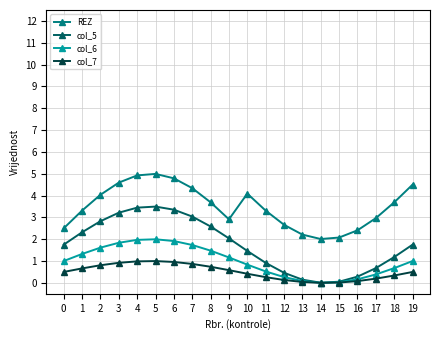

Which series has the largest total across all categories?

REZ